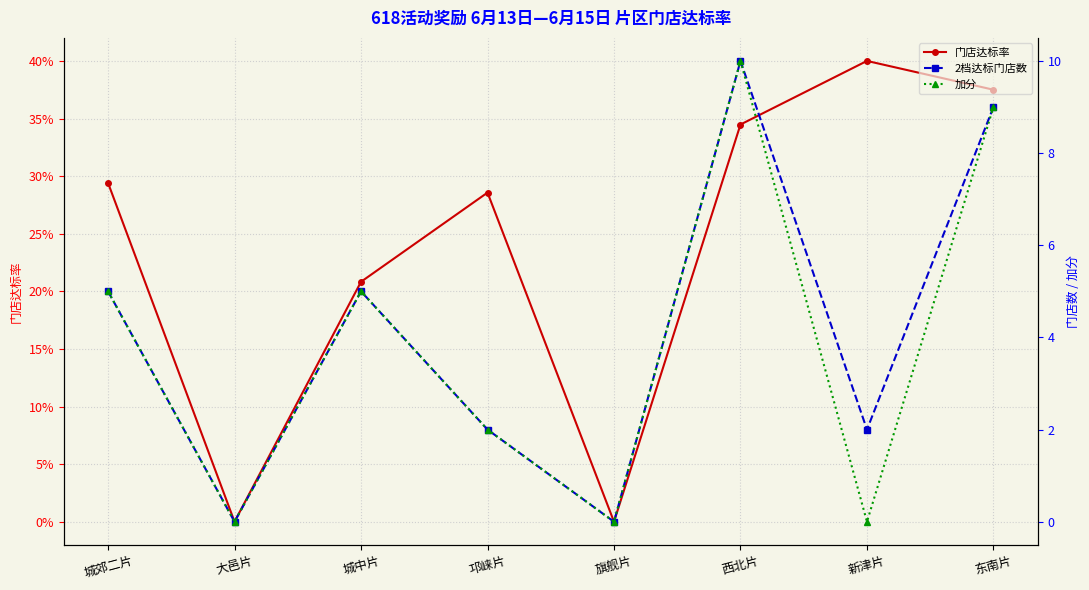

True or false: 门店达标率 and 加分 intersect in this chart.

True